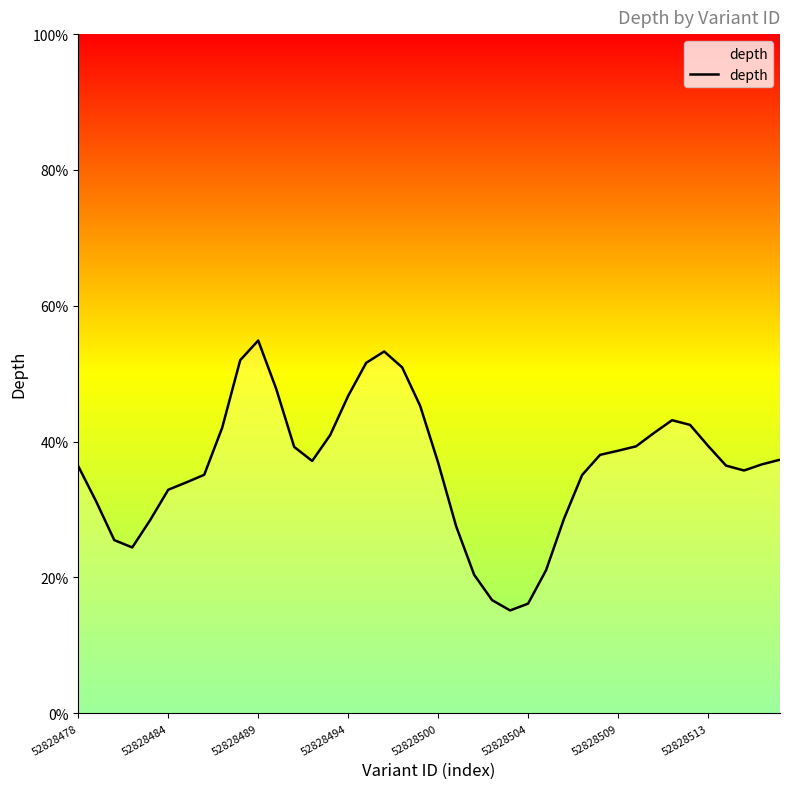

What is the difference between the maximum and minimum values?

39.7